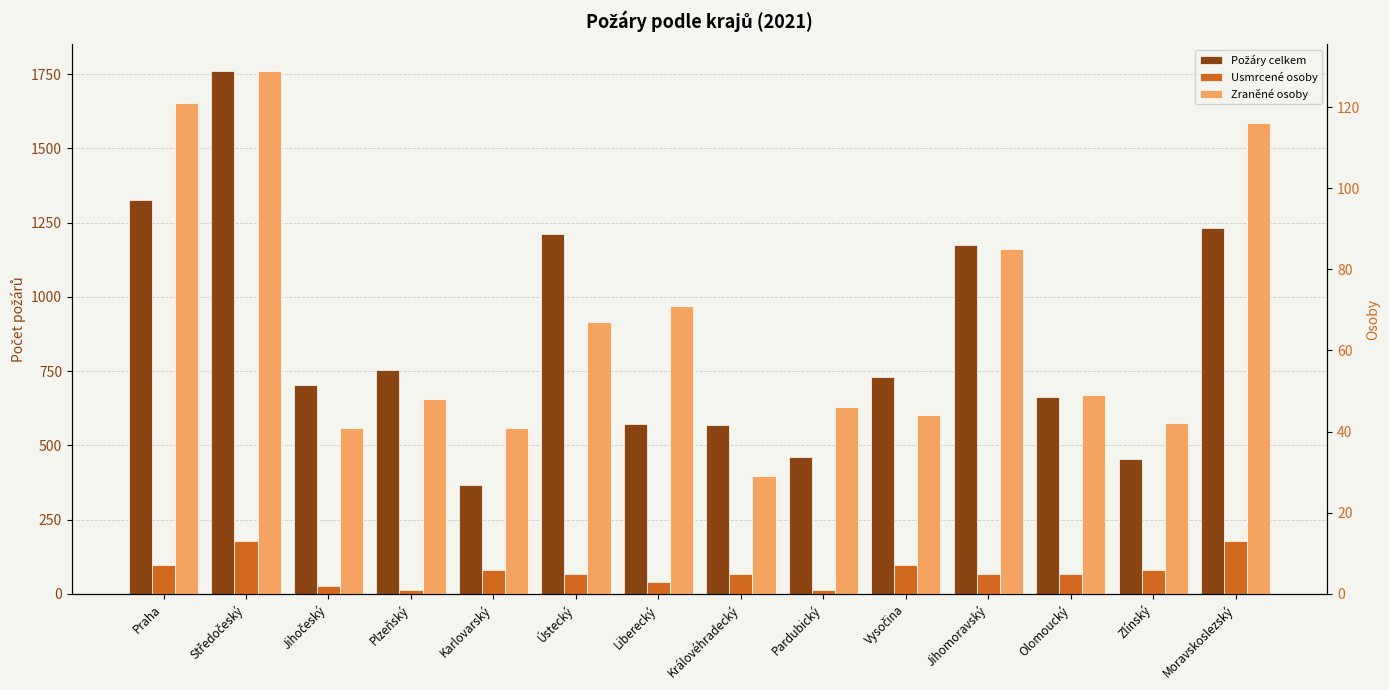

Does the chart contain any negative values?

No